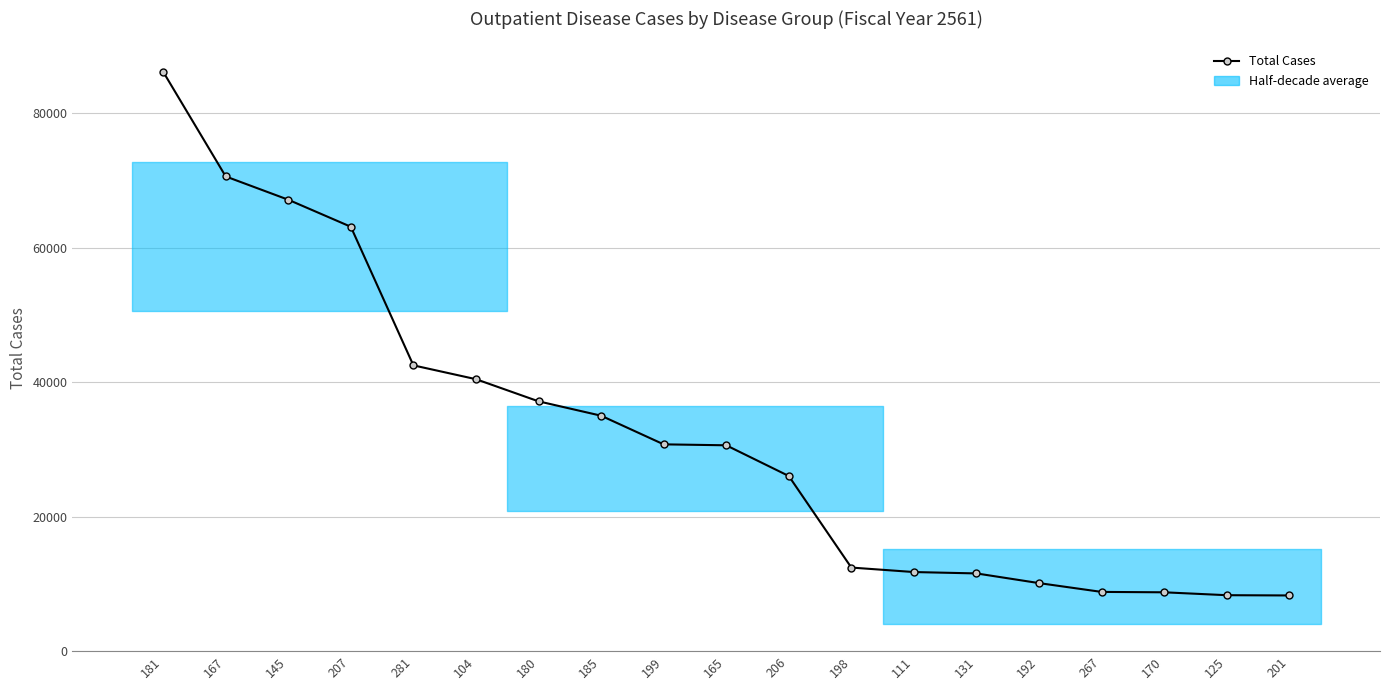

Reading left to right, list all the values displayed in this chart.

86199	70617	67152	63128	42505	40447	37152	35014	30751	30610	26041	12416	11749	11544	10103	8793	8735	8304	8266